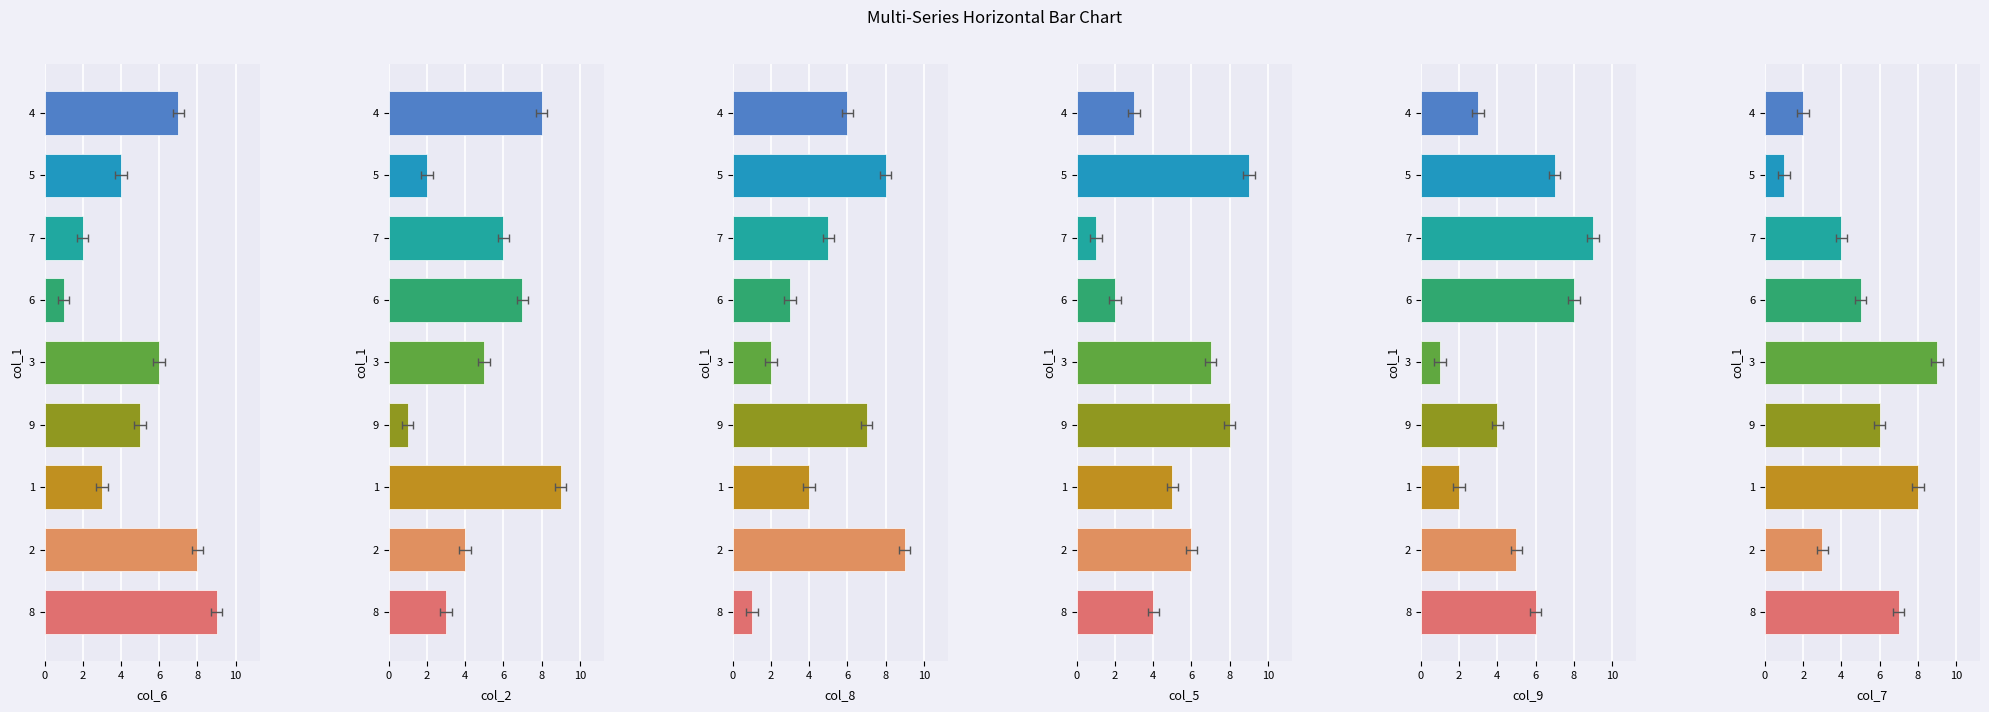

What is the label of the 2nd bar from the left?

2